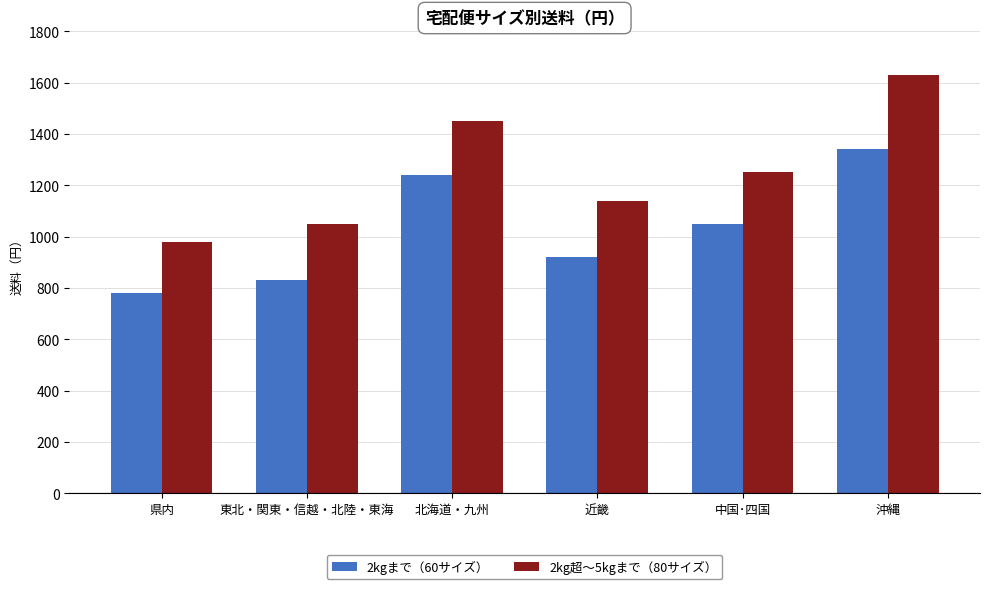

Reading left to right, what are all the values shown in this chart?

2kgまで（60サイズ）: 780	830	1240	920	1050	1340
2kg超～5kgまで（80サイズ）: 980	1050	1450	1140	1250	1630